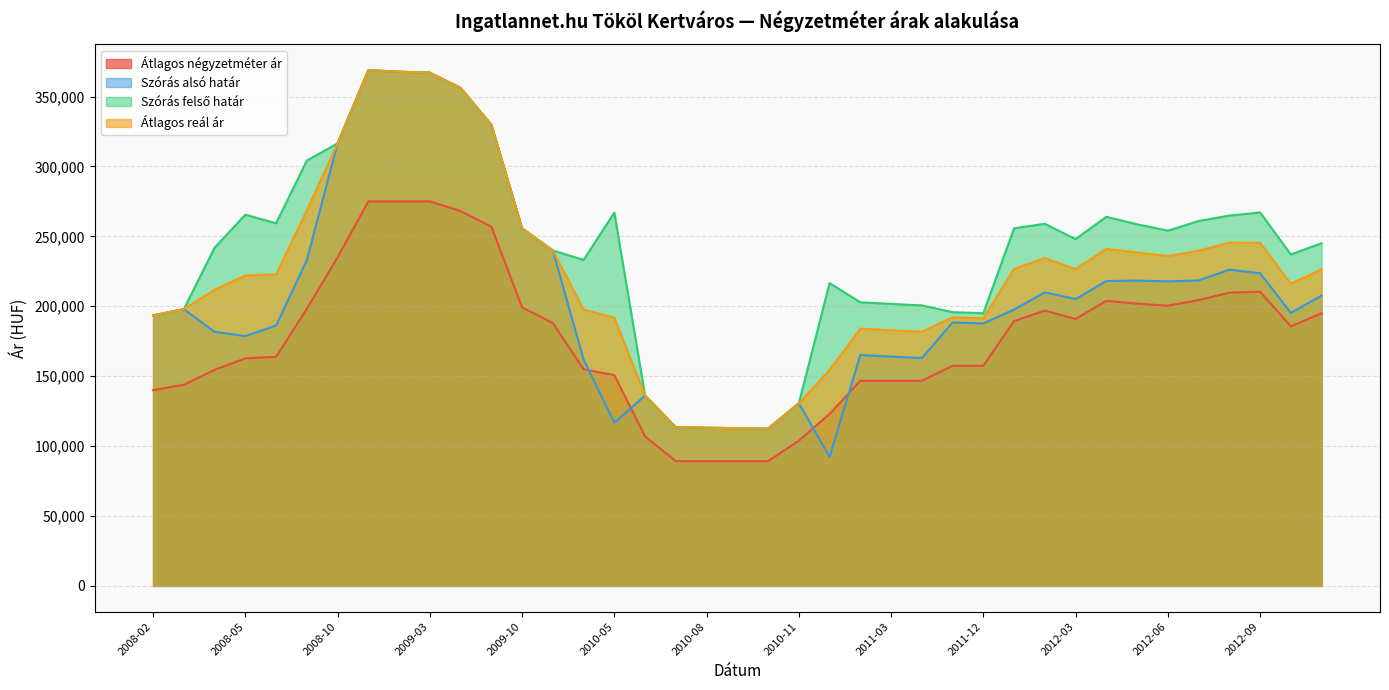

Reading right to left, list all the values displayed in this chart.

Átlagos négyzetméter ár: 194934	185595	210428	209702	204378	200411	201834	203850	190875	196905	189384	157407	157407	146666	146666	146666	122980	103815	89171	89171	89171	89171	106885	150704	154951	187989	199208	256904	268095	275000	275000	275000	234939	198207	163824	162741	154473	143857	140000
Szórás alsó határ: 207612	195202	223629	226143	218462	217791	218322	218033	205119	209957	197635	187686	188425	162885	163960	165100	92293	130617	112416	112802	113093	113418	136105	116695	161935	239865	255728	329890	356145	367081	367747	368862	316470	232925	186223	178641	181679	197938	193473
Szórás felső határ: 245068	237038	267093	264825	260930	254047	258642	263953	248005	258991	255719	195020	195759	200597	201672	202812	216553	130617	112416	112802	113093	113418	136105	267001	233143	239865	255728	329890	356145	367081	367747	368862	316470	304163	259333	265471	241829	197938	193473
Átlagos reál ár: 226340	216120	245361	245484	239696	235919	238482	240993	226562	234474	226677	191353	192092	181741	182816	183956	154423	130617	112416	112802	113093	113418	136105	191848	197539	239865	255728	329890	356145	367081	367747	368862	316470	268544	222778	222056	211754	197938	193473